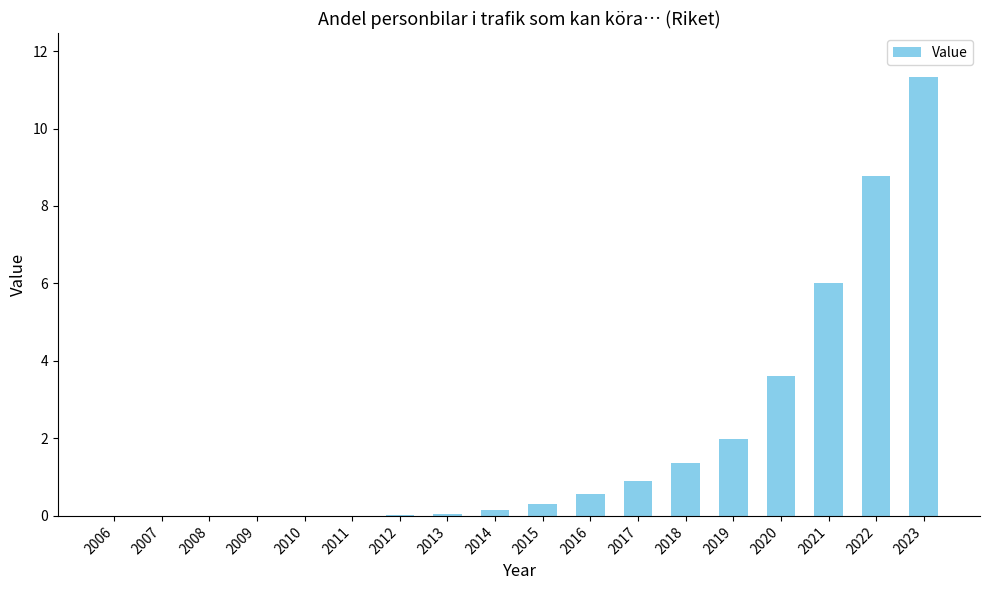

What value does the data have at 2020?

3.6